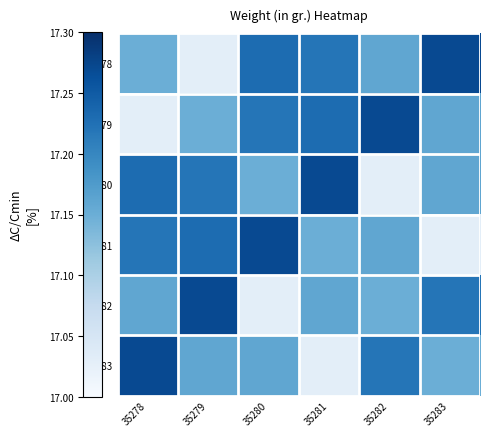

At which category does the chart reach its minimum across all series?

35279